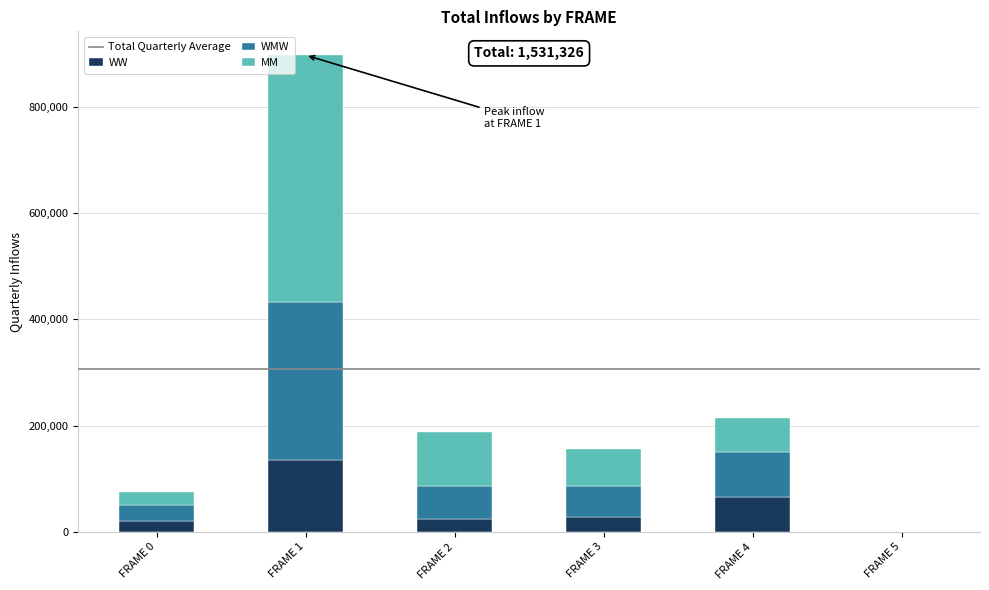

What is the sum of all WW values?

274500